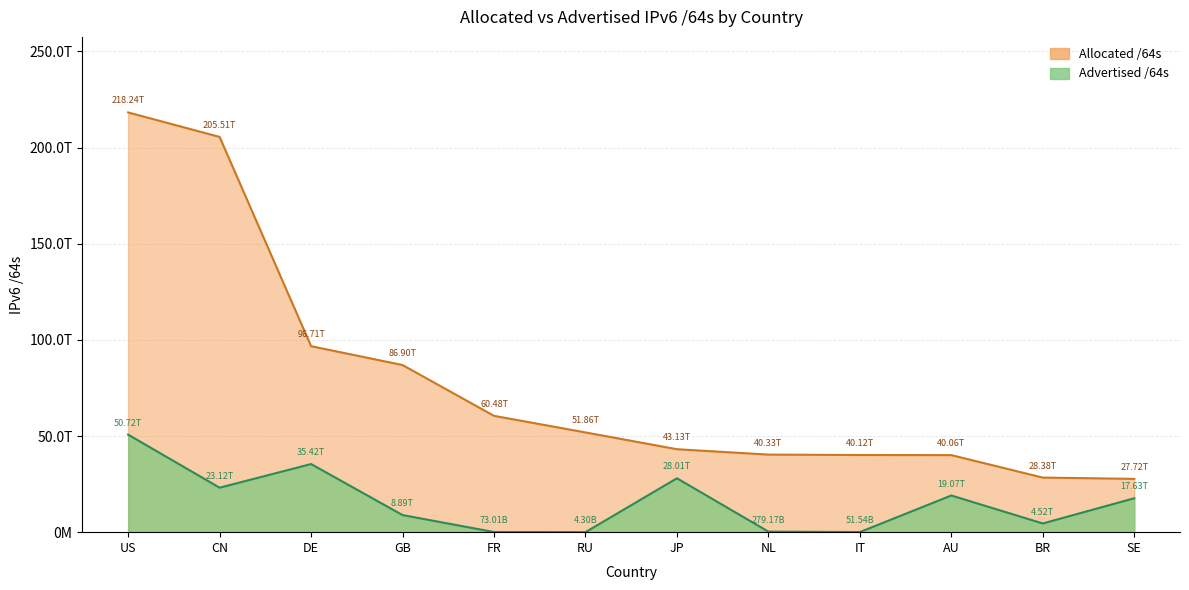

Which series has the widest spread of values?

Allocated /64s